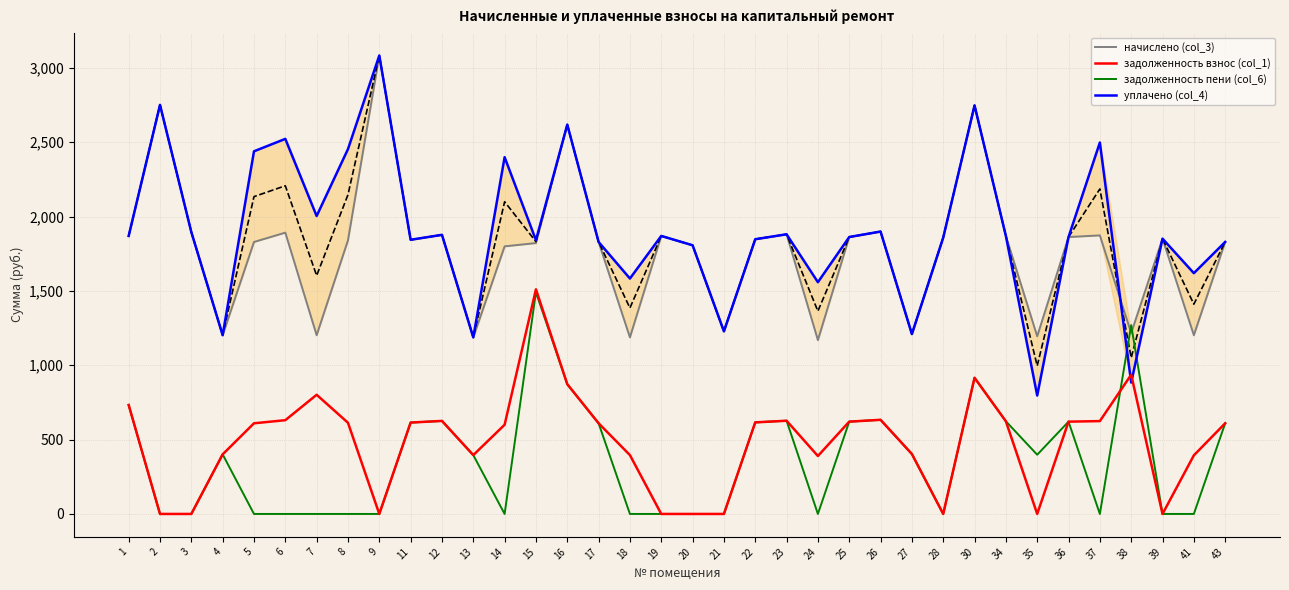

List the series in order of their peak value, highest first.

начислено (col_3), уплачено (col_4), задолженность взнос (col_1), задолженность пени (col_6)